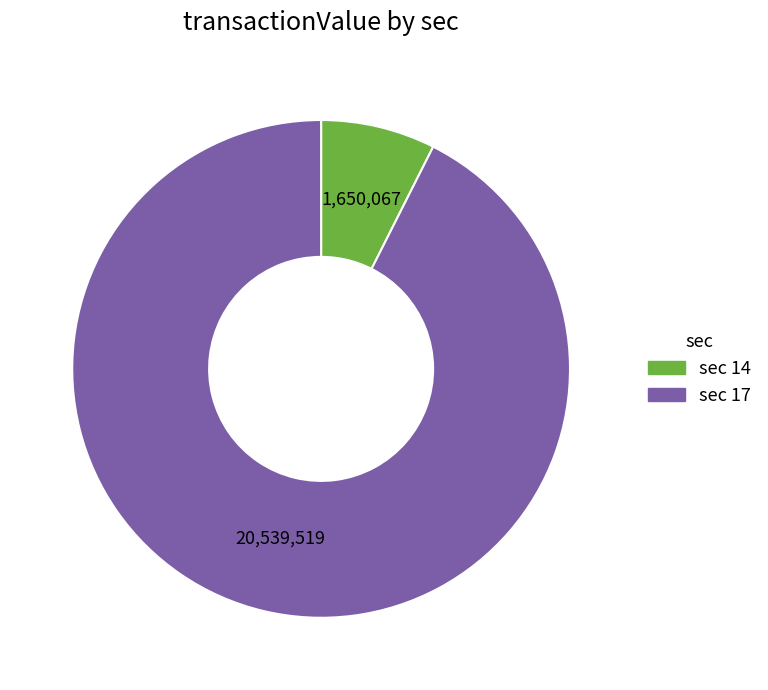

How many segments does this pie chart have?

2